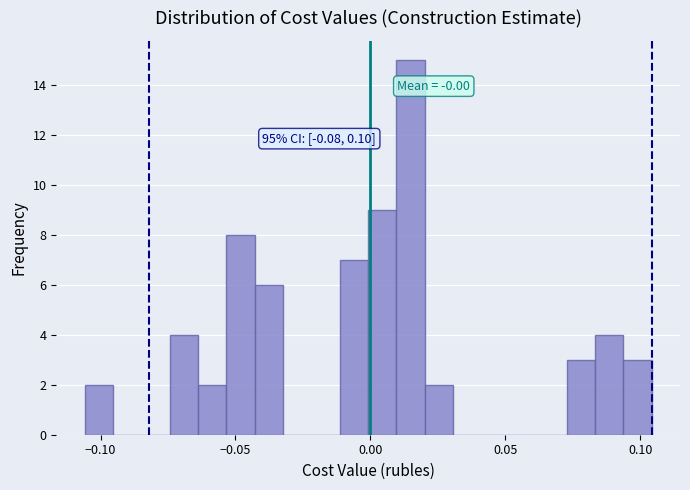

Read against the x-axis, roughly where is the centre of the tallest bar?

0.015